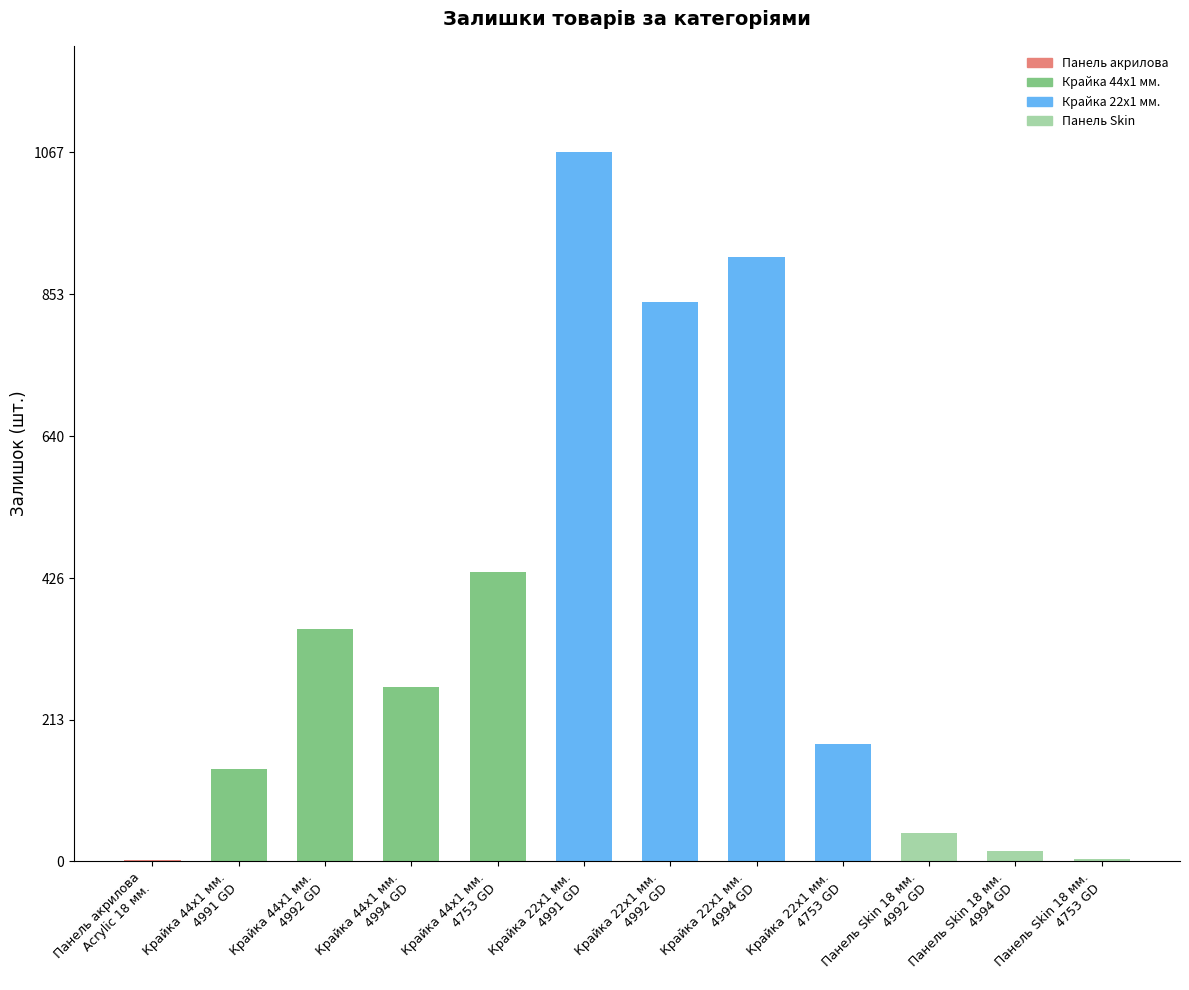

How many categories are shown in the chart?

12